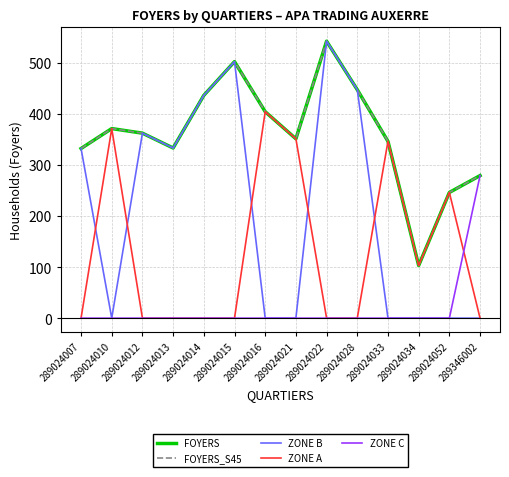

Reading left to right, extract all data points from this chart.

FOYERS: 332	371	362	333	436	502	404	351	542	447	346	103	246	279
FOYERS_S45: 332	371	362	333	436	502	404	351	542	447	346	103	246	279
ZONE B: 332	0	362	333	436	502	0	0	542	447	0	0	0	0
ZONE A: 0	371	0	0	0	0	404	351	0	0	346	103	246	0
ZONE C: 0	0	0	0	0	0	0	0	0	0	0	0	0	279